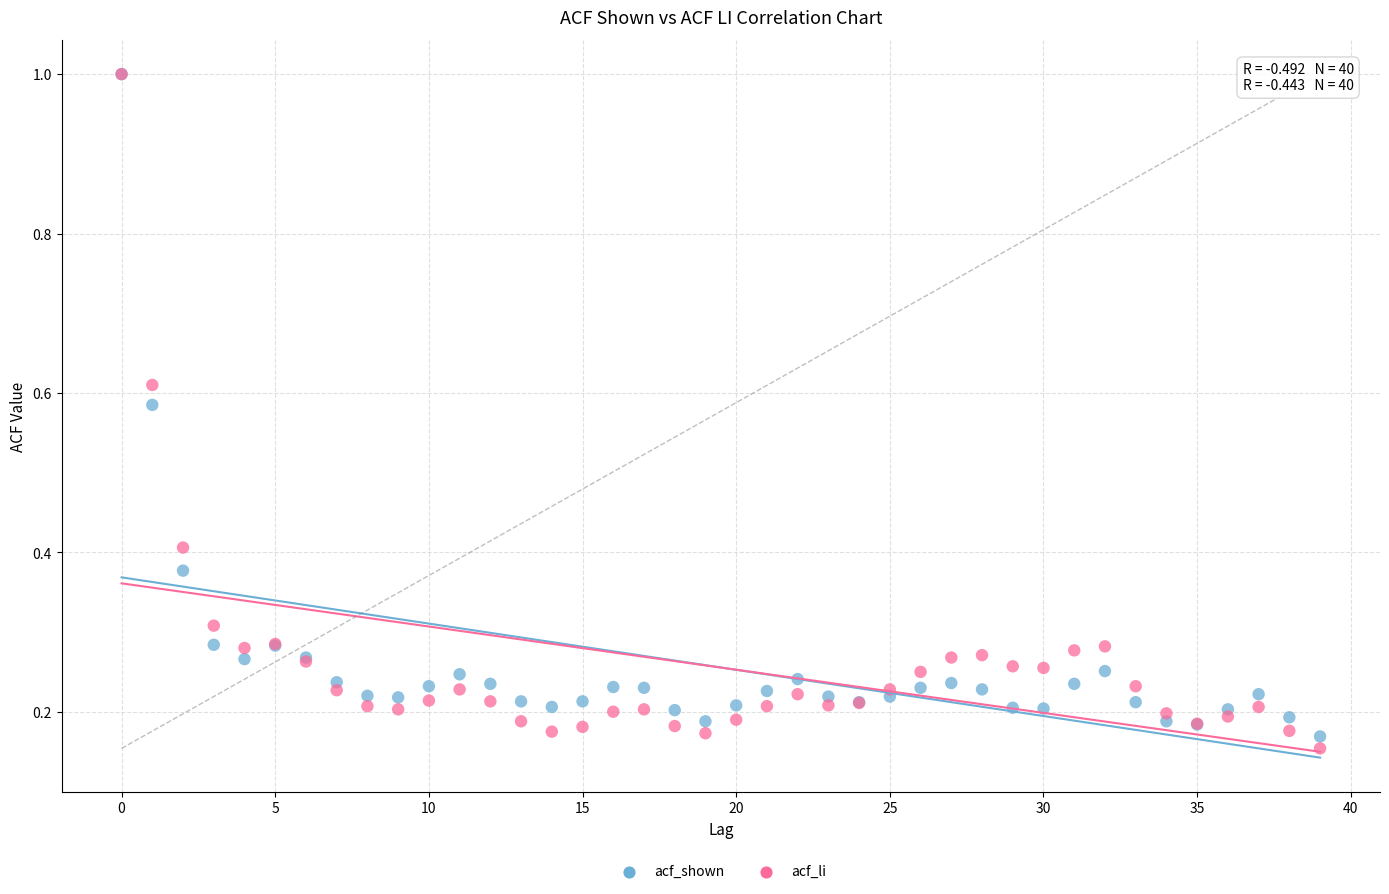

What are all the series names shown in the legend?

acf_shown, acf_li